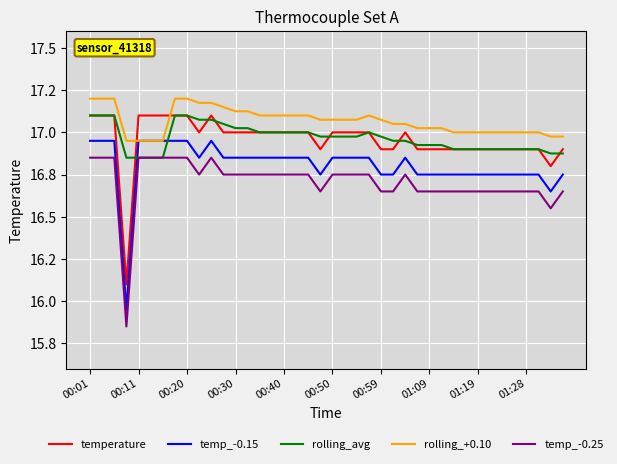

Does the chart have visible grid lines?

Yes